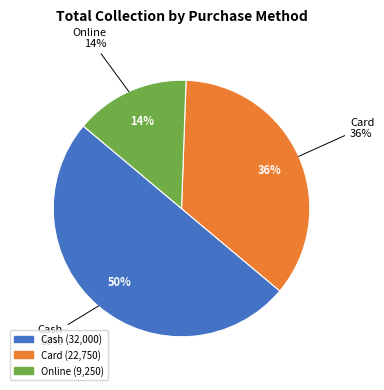

Approximately how many times larger is the value at Card compared to Online?

2.5